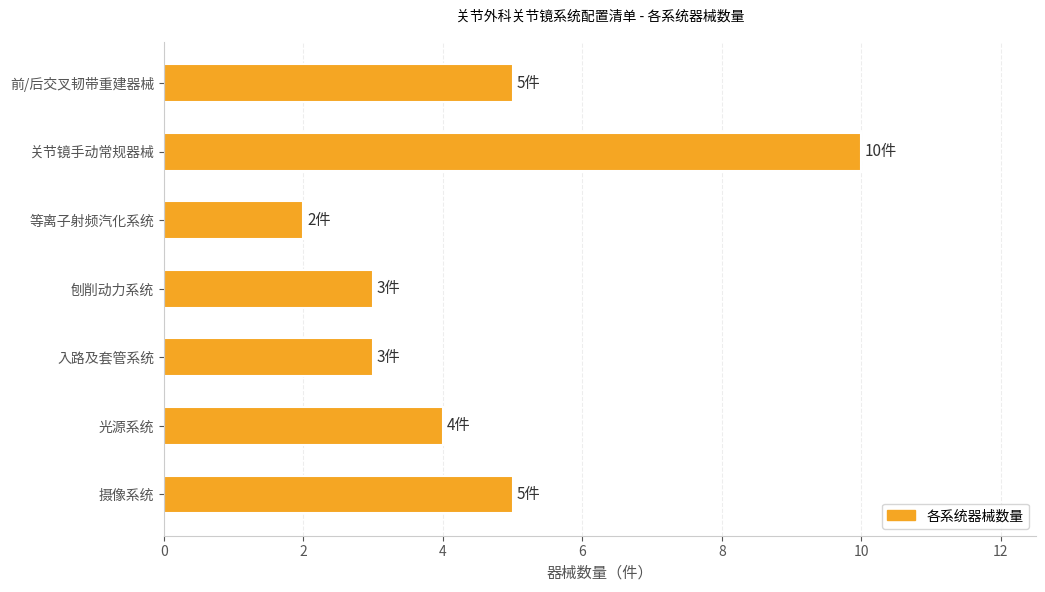

At which category does the chart reach its peak across all series?

关节镜手动常规器械